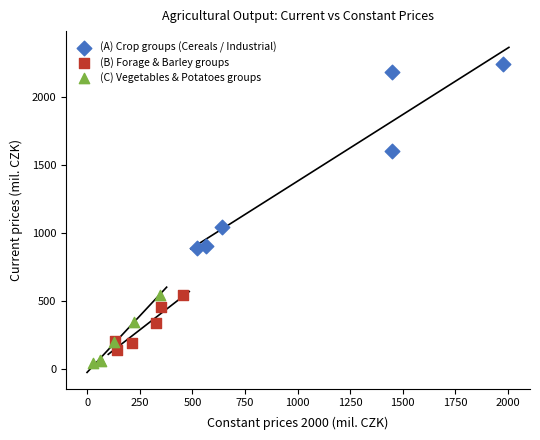

What are all the series names shown in the legend?

(A) Crop groups (Cereals / Industrial), (B) Forage & Barley groups, (C) Vegetables & Potatoes groups